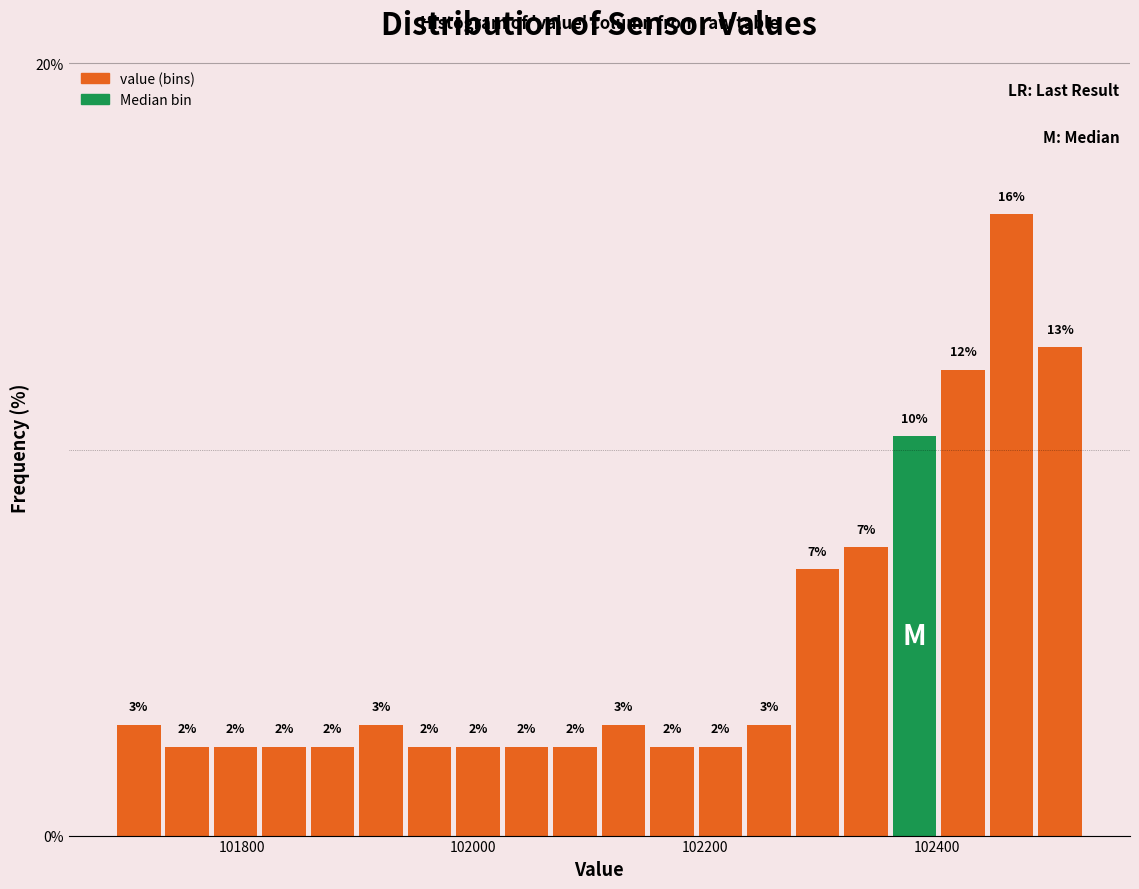

Read against the x-axis, roughly where is the centre of the tallest bar?

102460